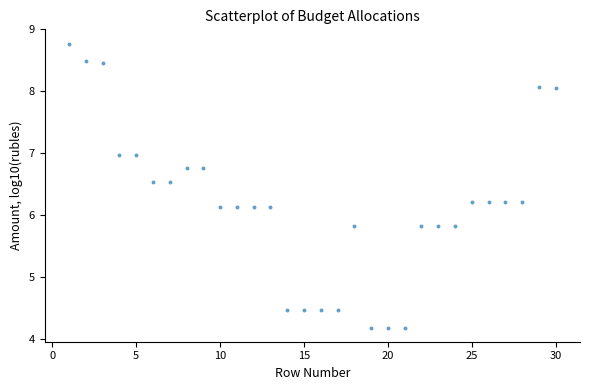

What is the range of Y values (max minus min)?

4.6